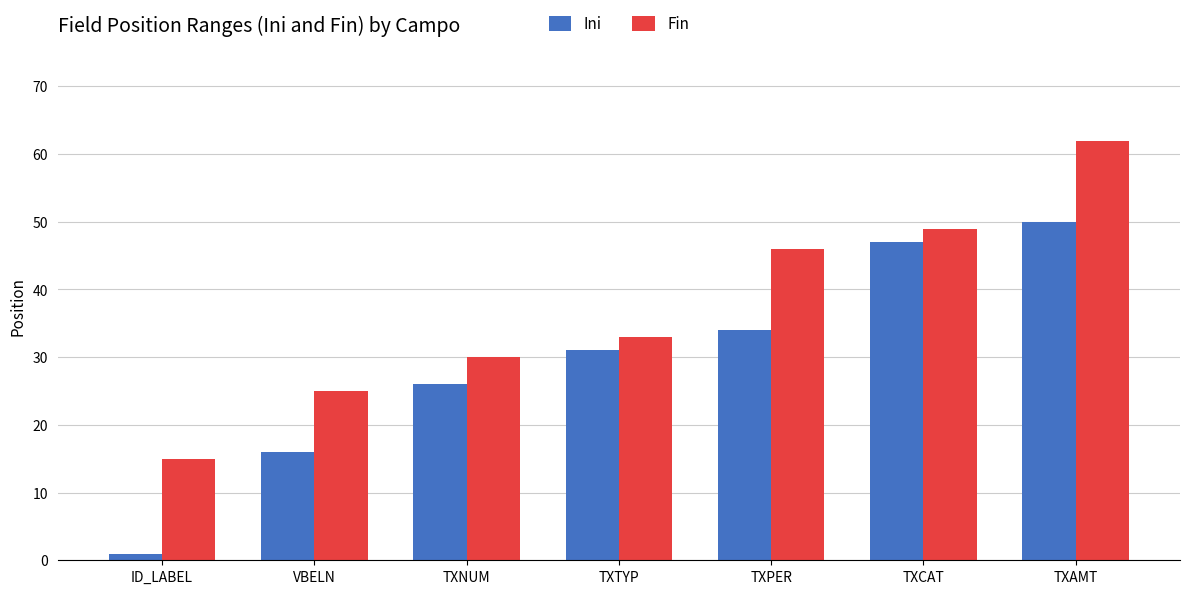

List the series in order of their peak value, lowest first.

Ini, Fin